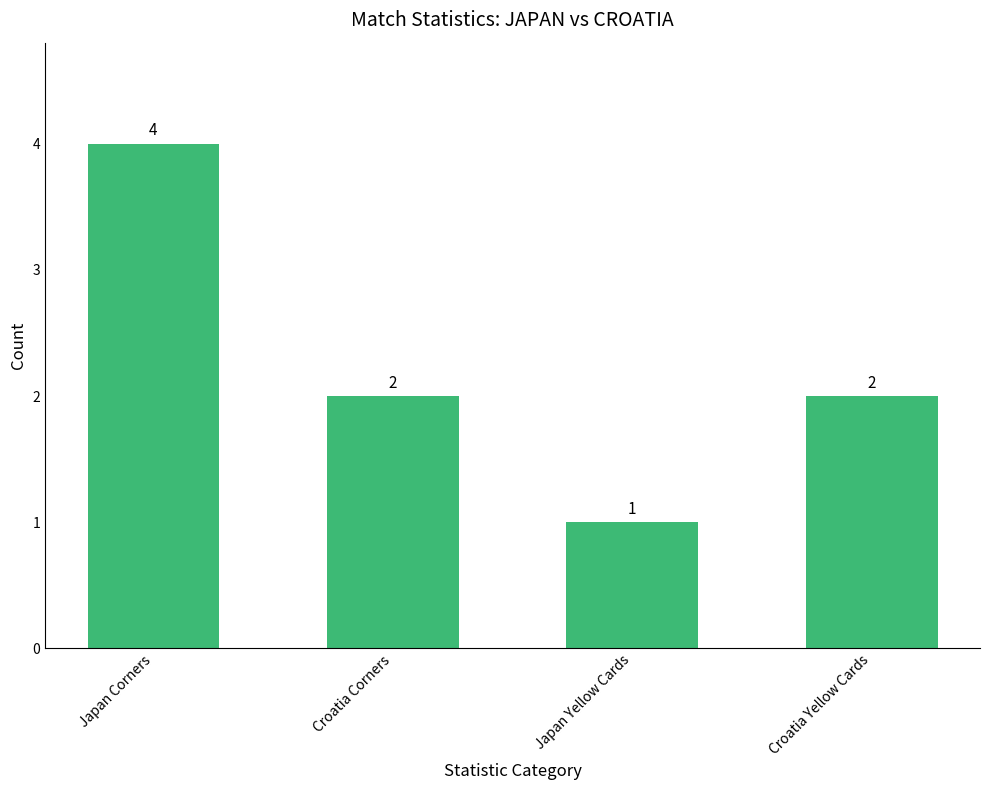

What position from the left is Croatia Corners?

2